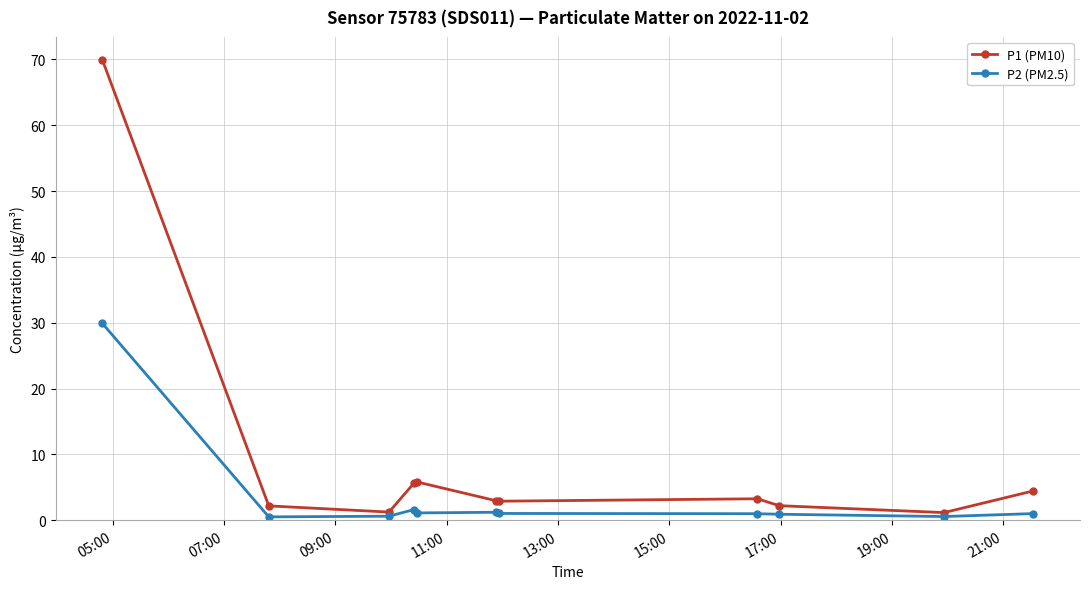

What is the maximum value shown in the chart?

70.0